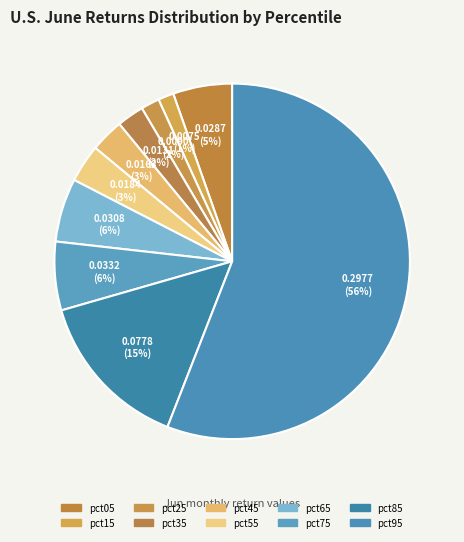

What is the change in value from pct05 to pct95?

+0.3